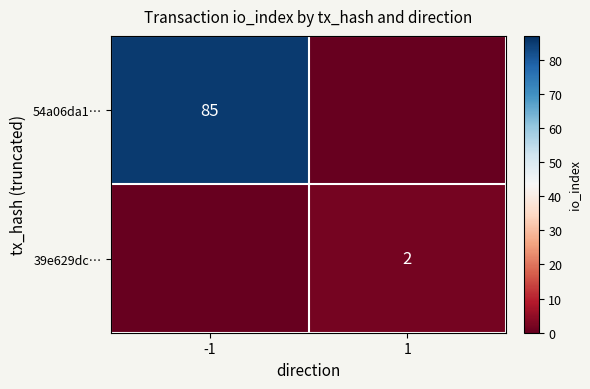

Is the value of 39e629dc… at 1 greater than the value of 54a06da1… at -1?

No